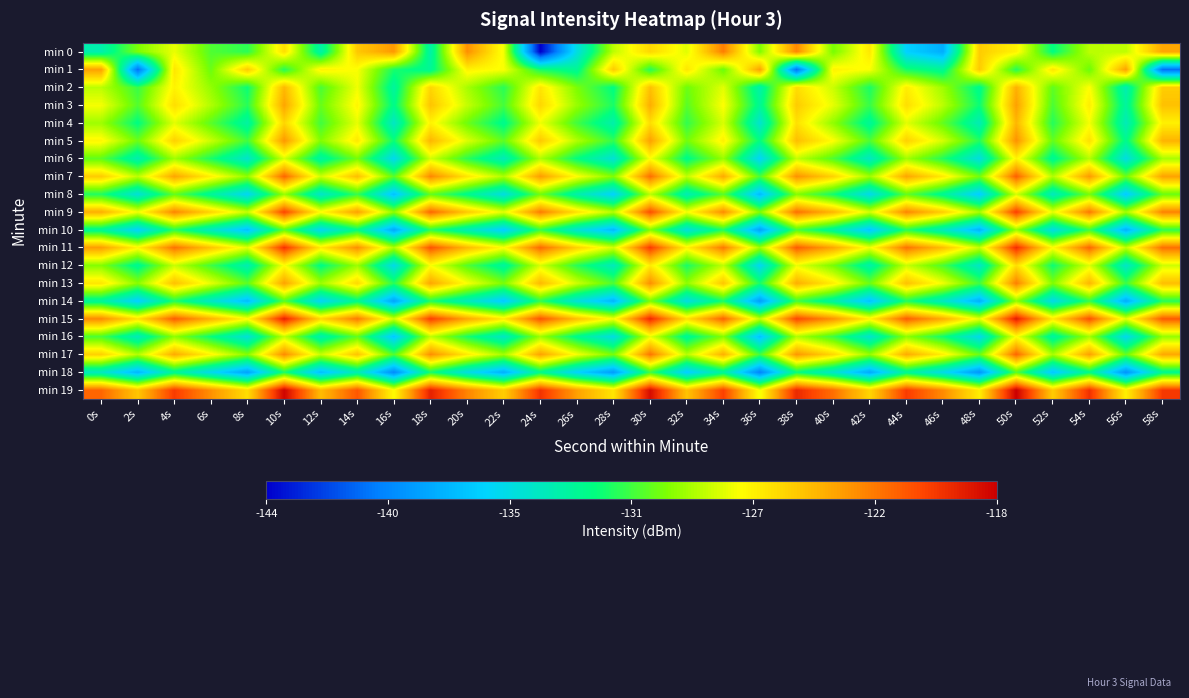

At which category is the sum across all series the highest?

50s